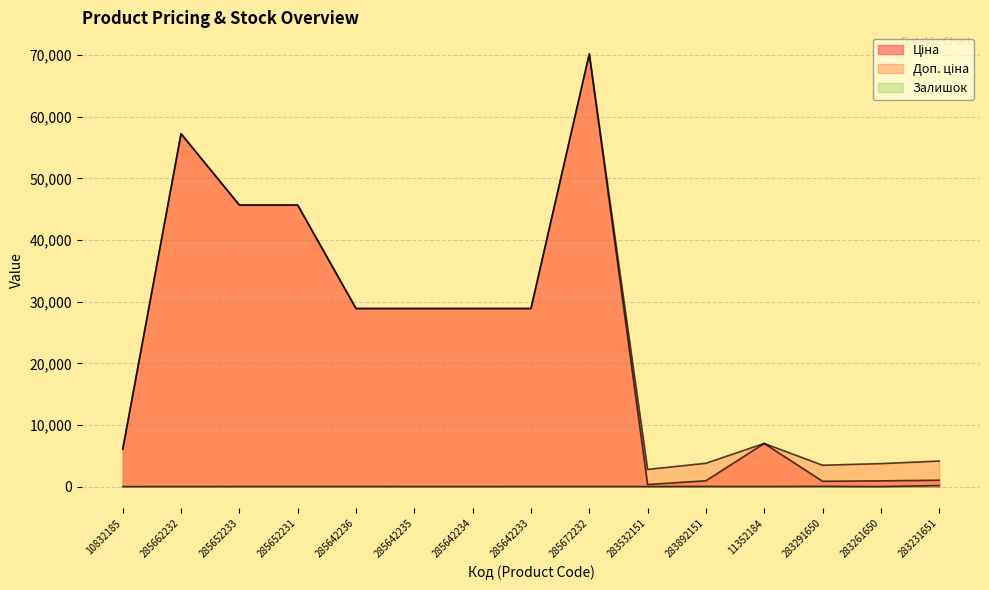

Does the chart display data point markers on the line(s)?

No